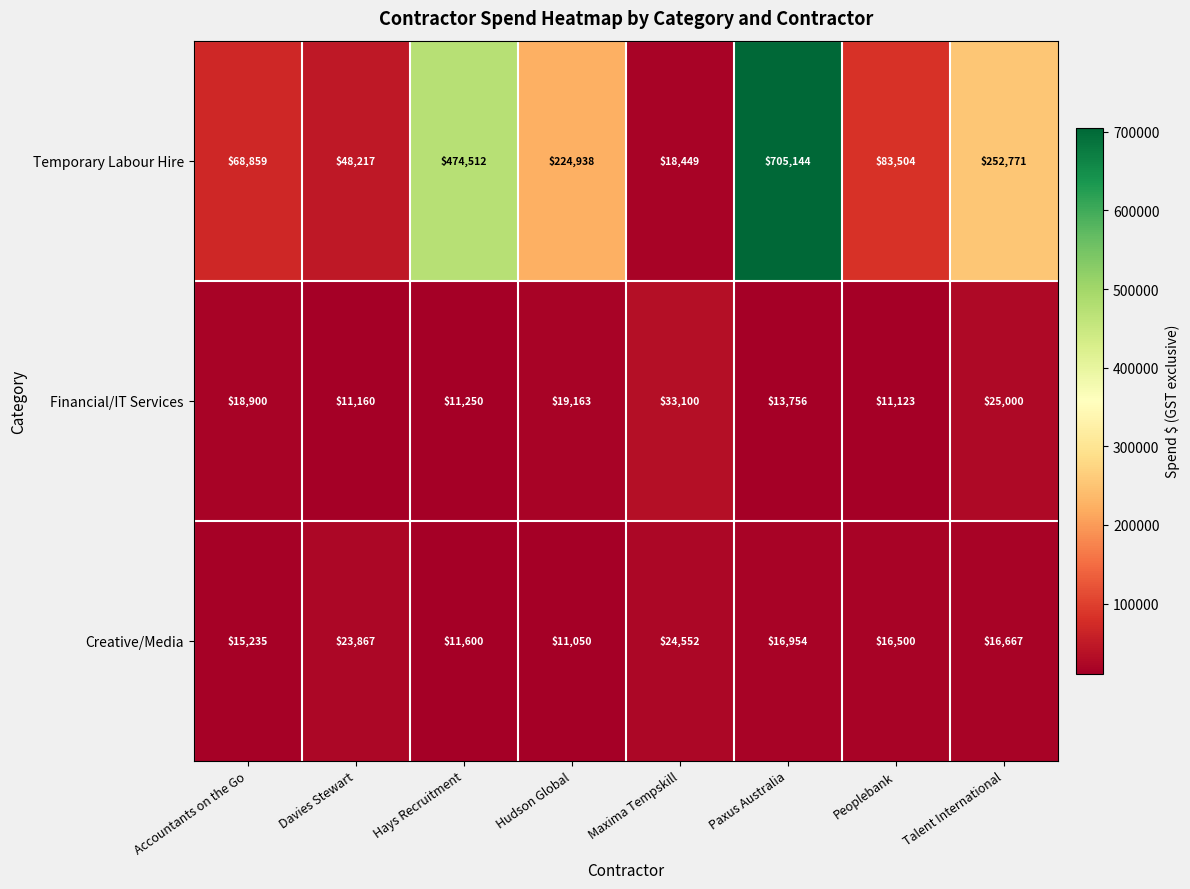

What is the greatest value displayed?

705144